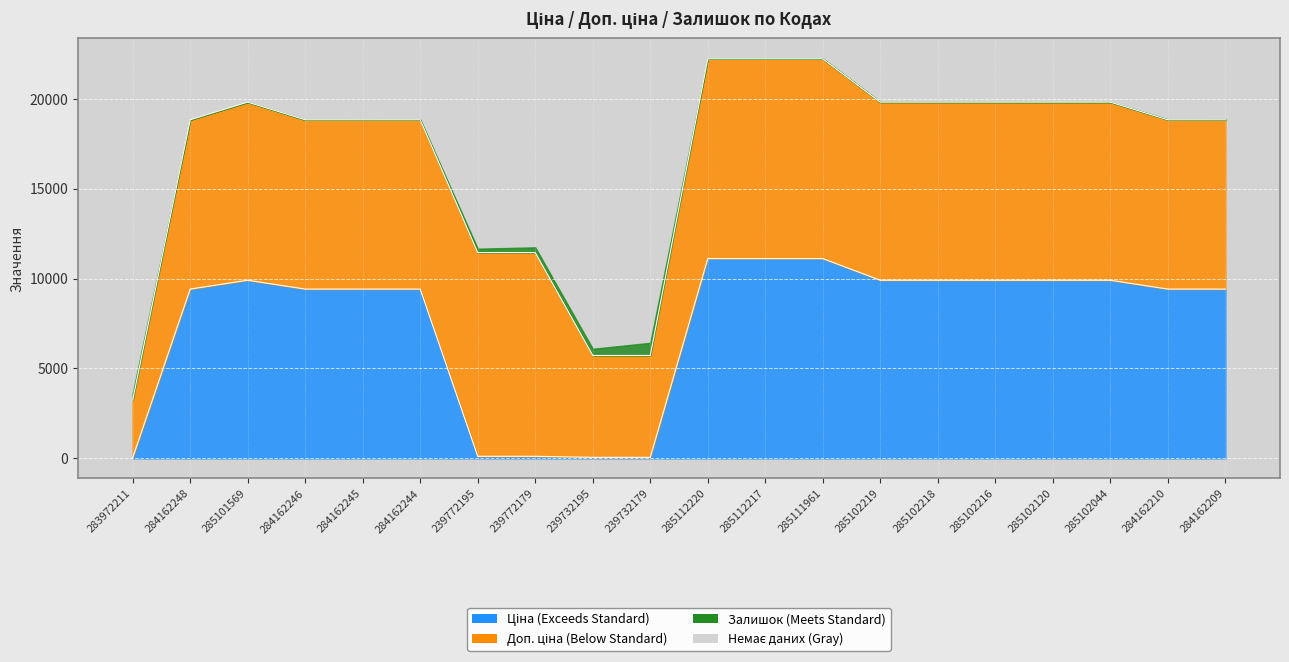

What is the total value across all series at 285102216?

19820.0